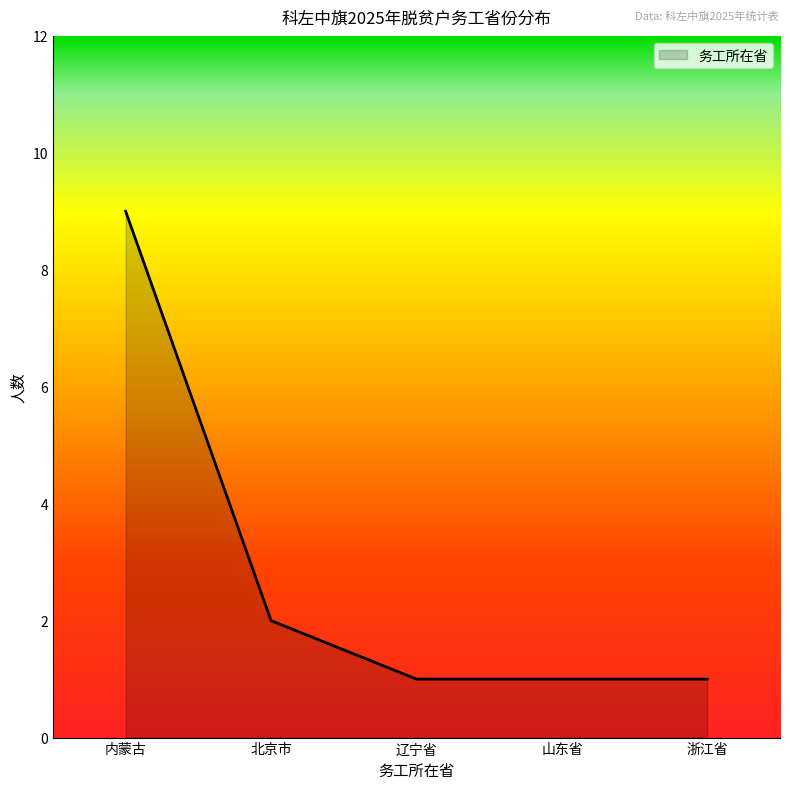

True or false: the data shows 1 at 北京市.

False